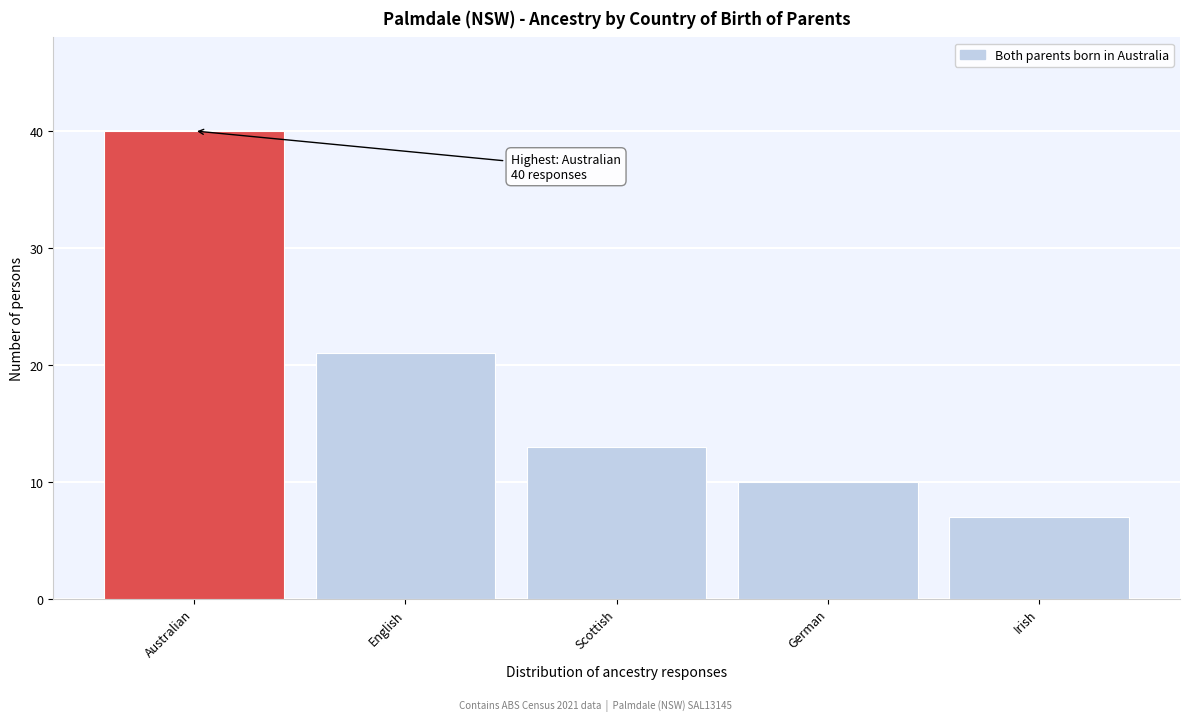

Reading left to right, list all the values displayed in this chart.

40	21	13	10	7